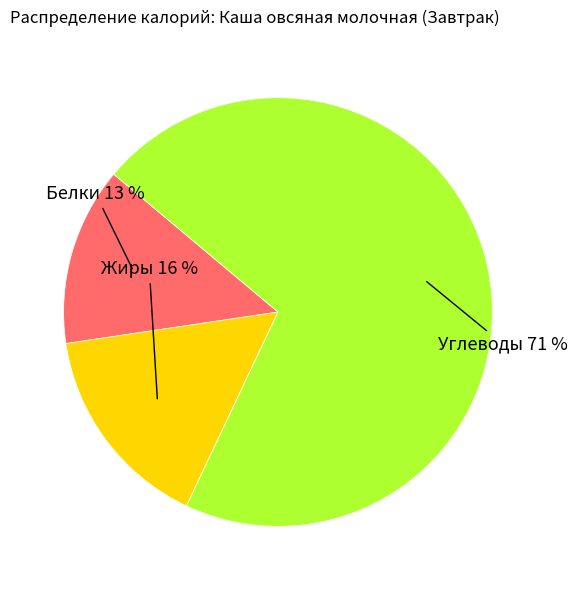

To the nearest percent, what is the average slice percentage?

33%